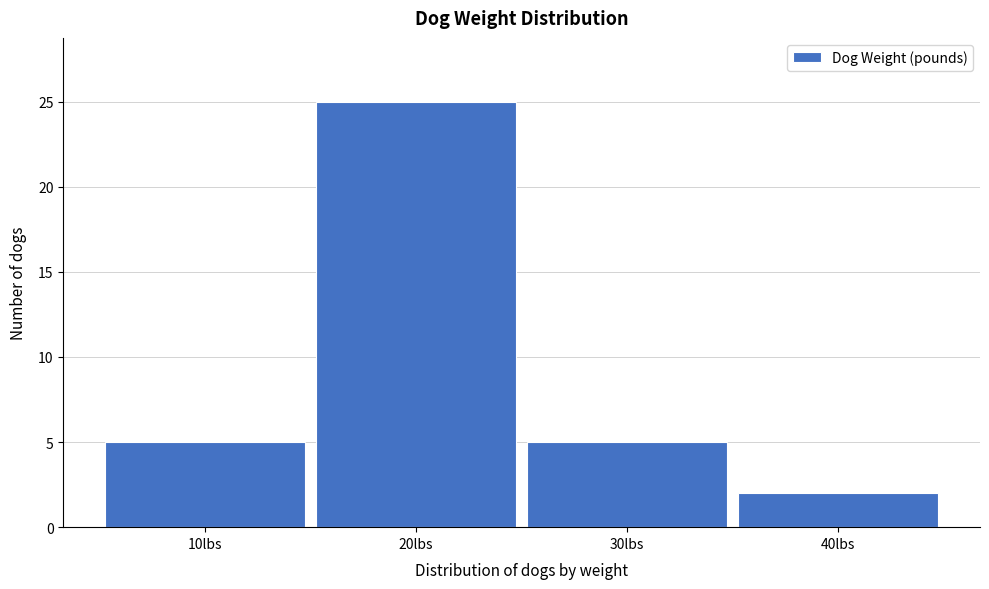

Reading right to left, transcribe all the data shown in this chart.

40lbs=2	30lbs=5	20lbs=25	10lbs=5